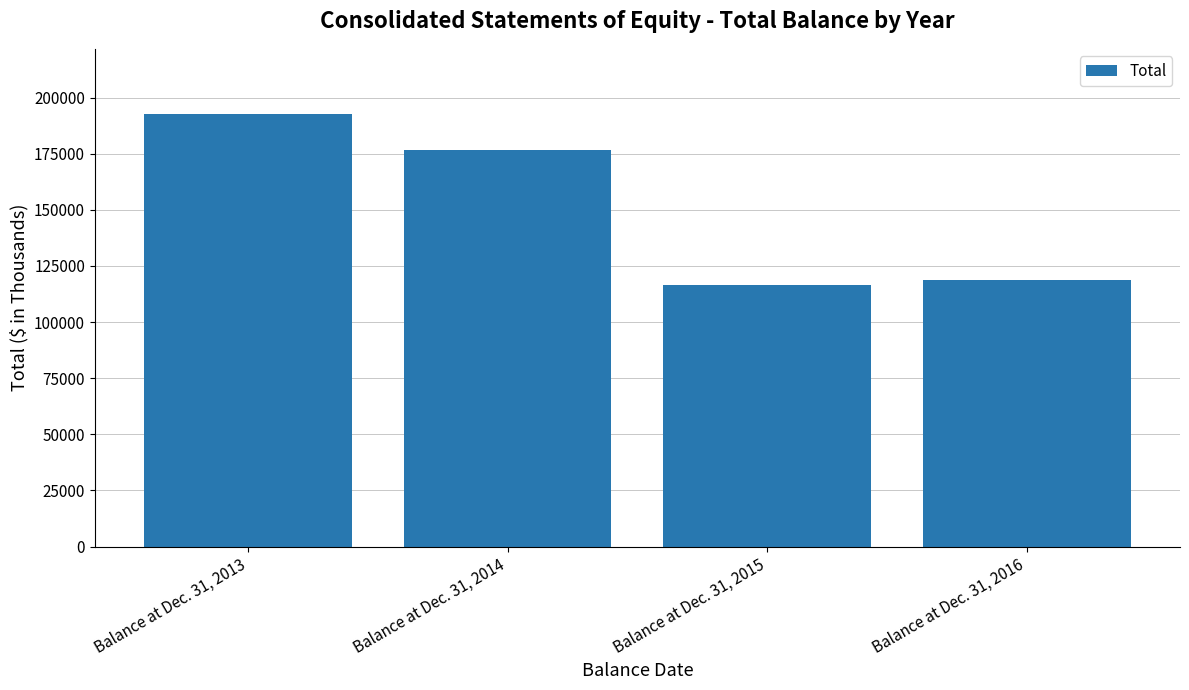

What is the difference between the maximum and second lowest values?

74150